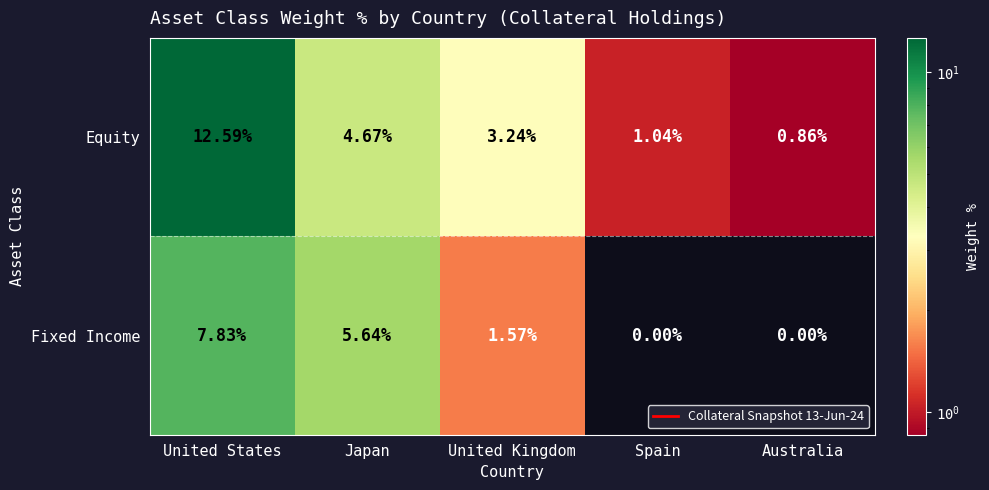

Which series has the widest spread of values?

Equity